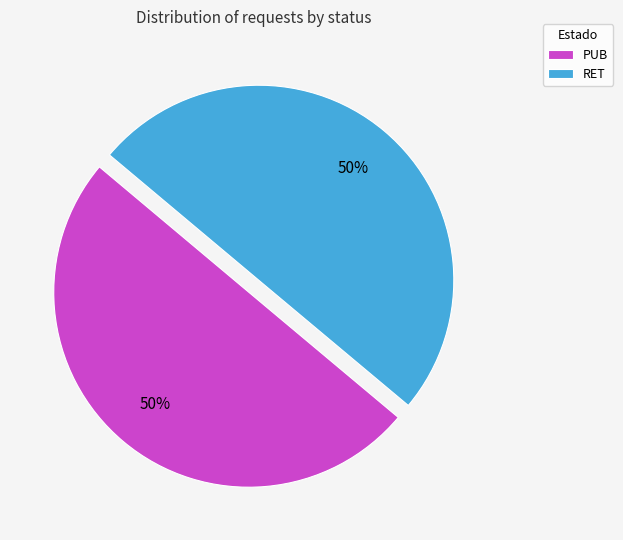

To the nearest percent, what is the average slice percentage?

50%